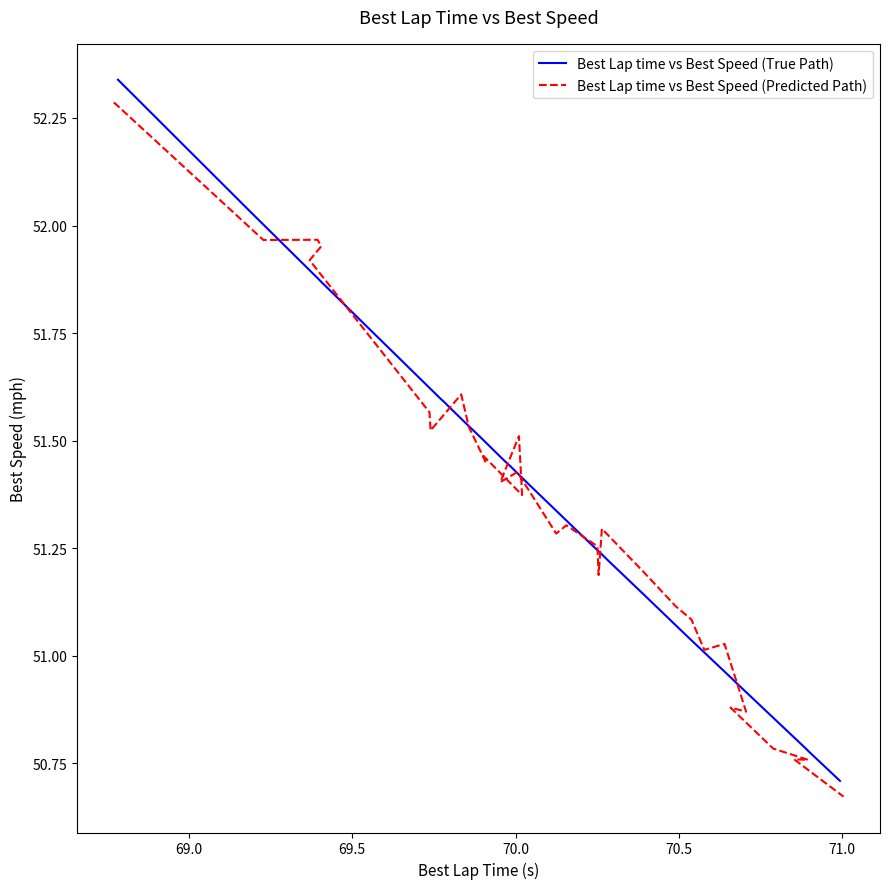

How many values in the Best Lap time vs Best Speed (True Path) series are below 51?

8